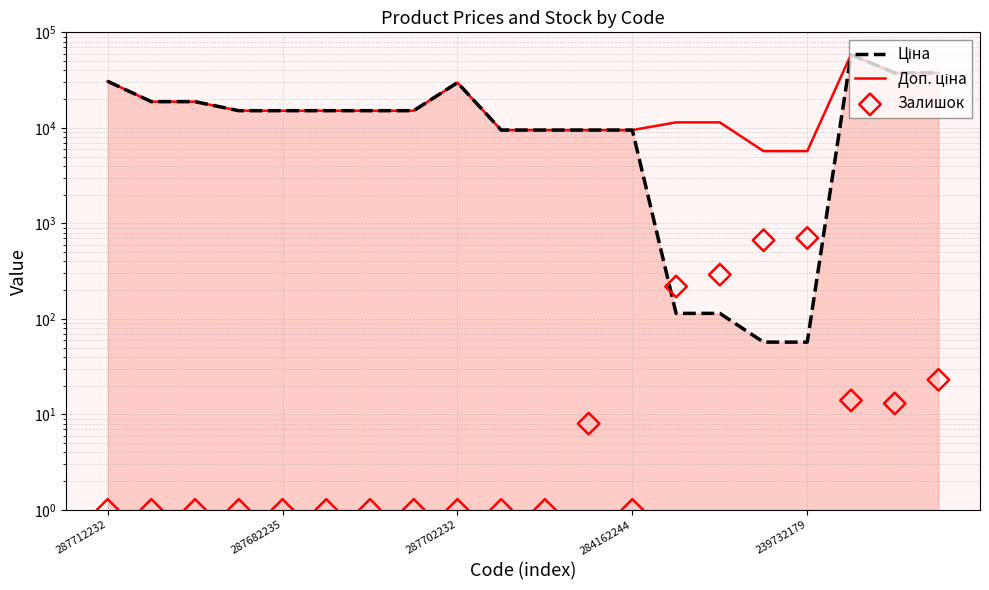

Which series has the widest spread of Y values?

Ціна